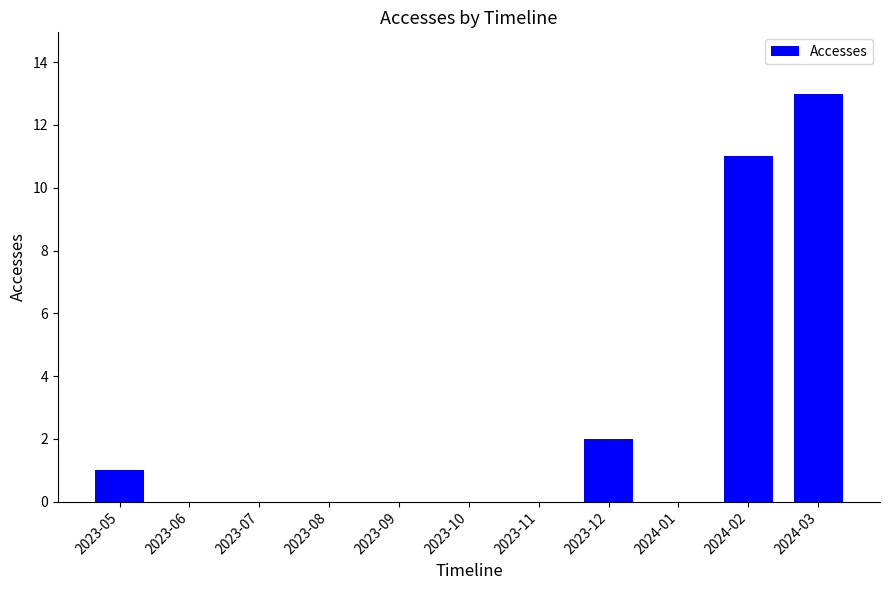

Reading left to right, list all the values displayed in this chart.

2023-05=1	2023-06=0	2023-07=0	2023-08=0	2023-09=0	2023-10=0	2023-11=0	2023-12=2	2024-01=0	2024-02=11	2024-03=13